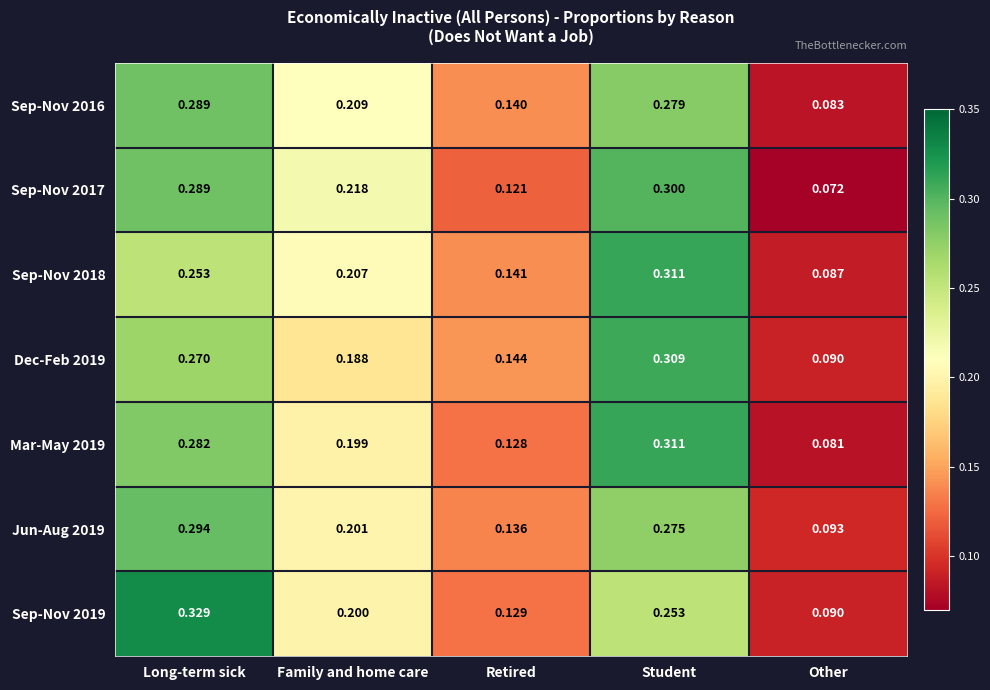

Which category has the lowest value across all series?

Other